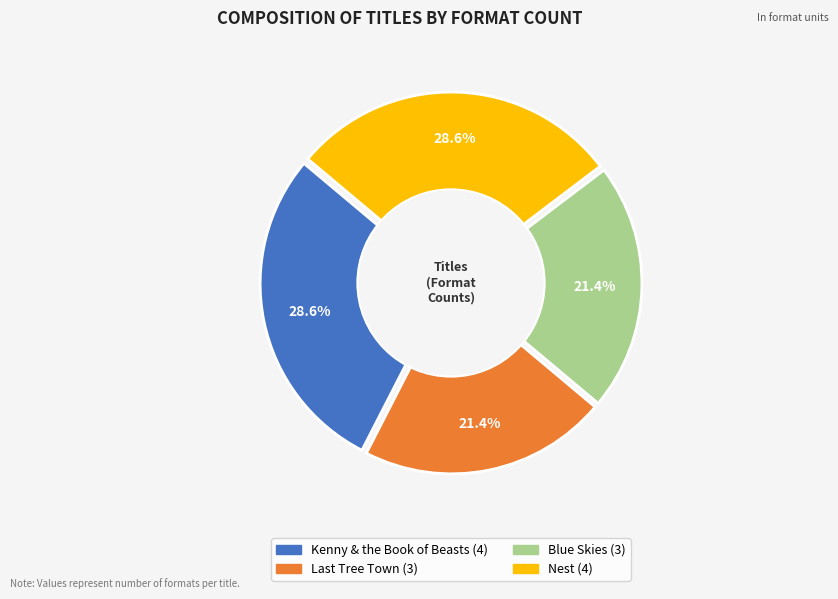

Is there a majority slice in this chart?

No